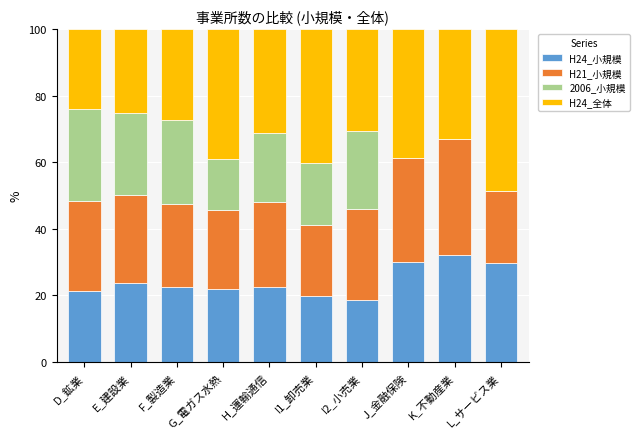

What is the total value across all series at G_電ガス水熱?

100.0